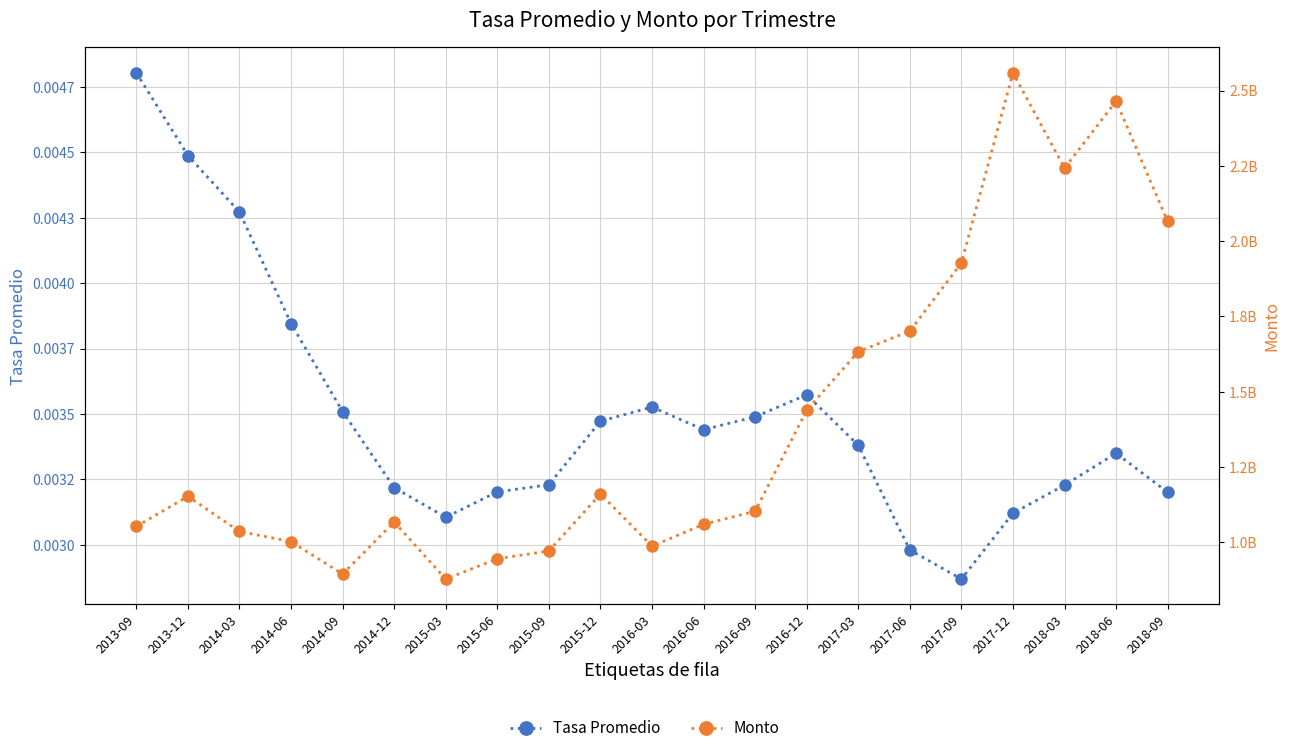

What is the label of the 10th point from the right?

2016-06